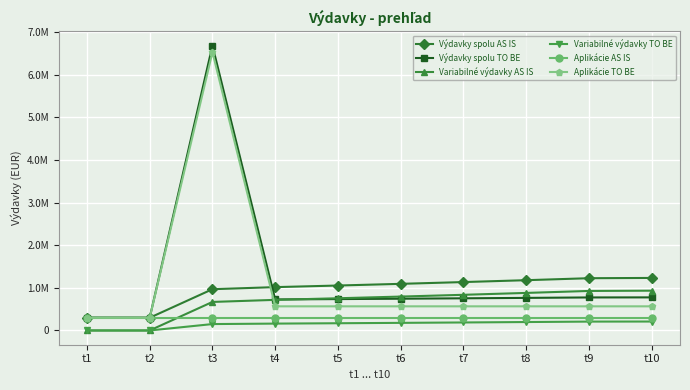

What is the maximum value shown in the chart?

6686440.4